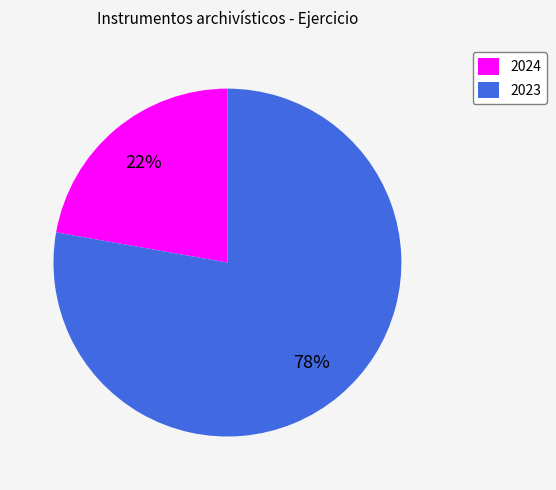

The 2023 slice represents 88% of the pie. True or false?

False